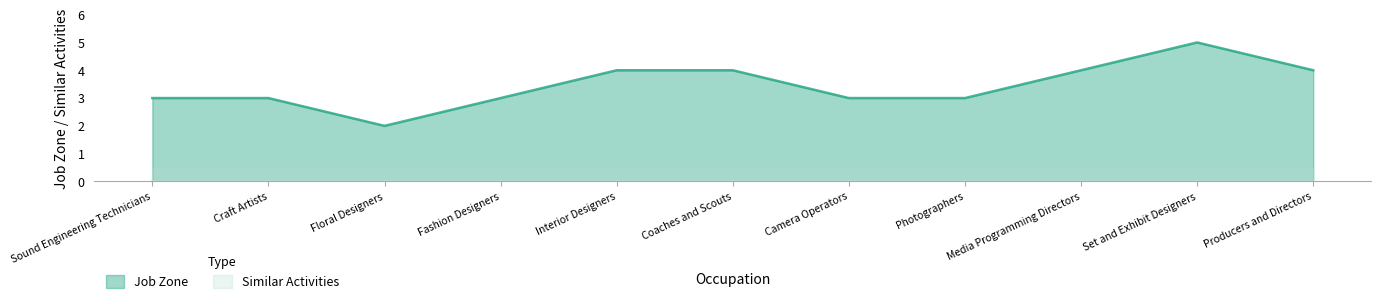

True or false: the data has more than 2 interior local peaks.

False